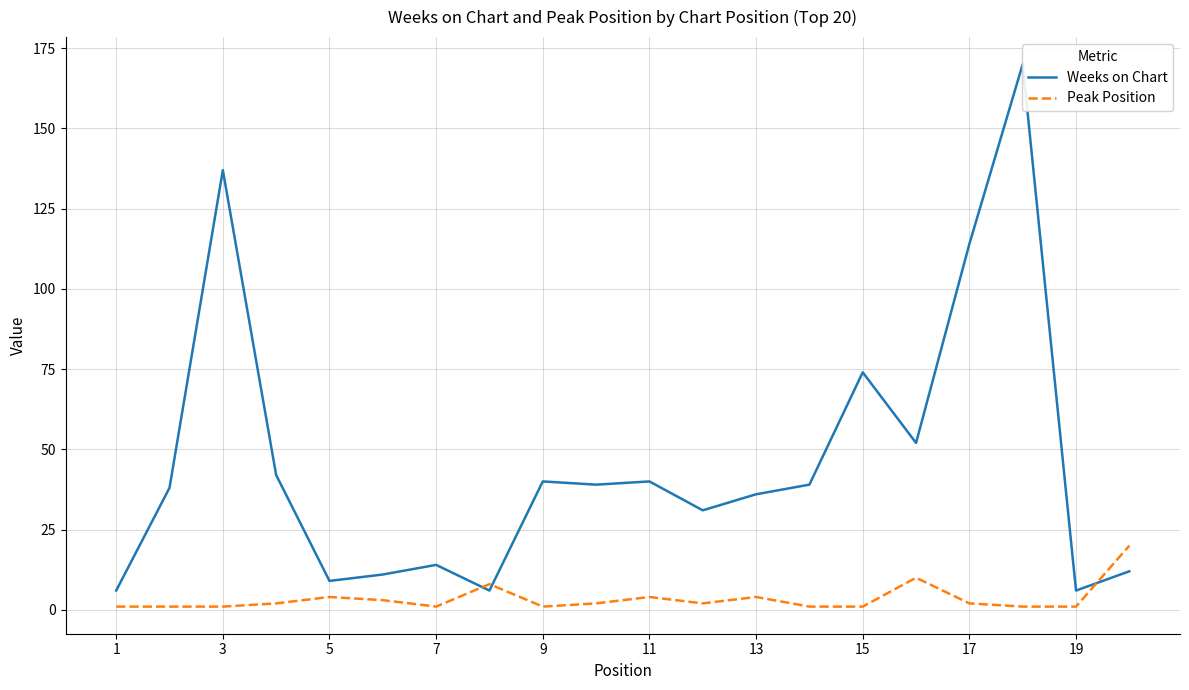

List the series in order of their overall mean, highest first.

Weeks on Chart, Peak Position